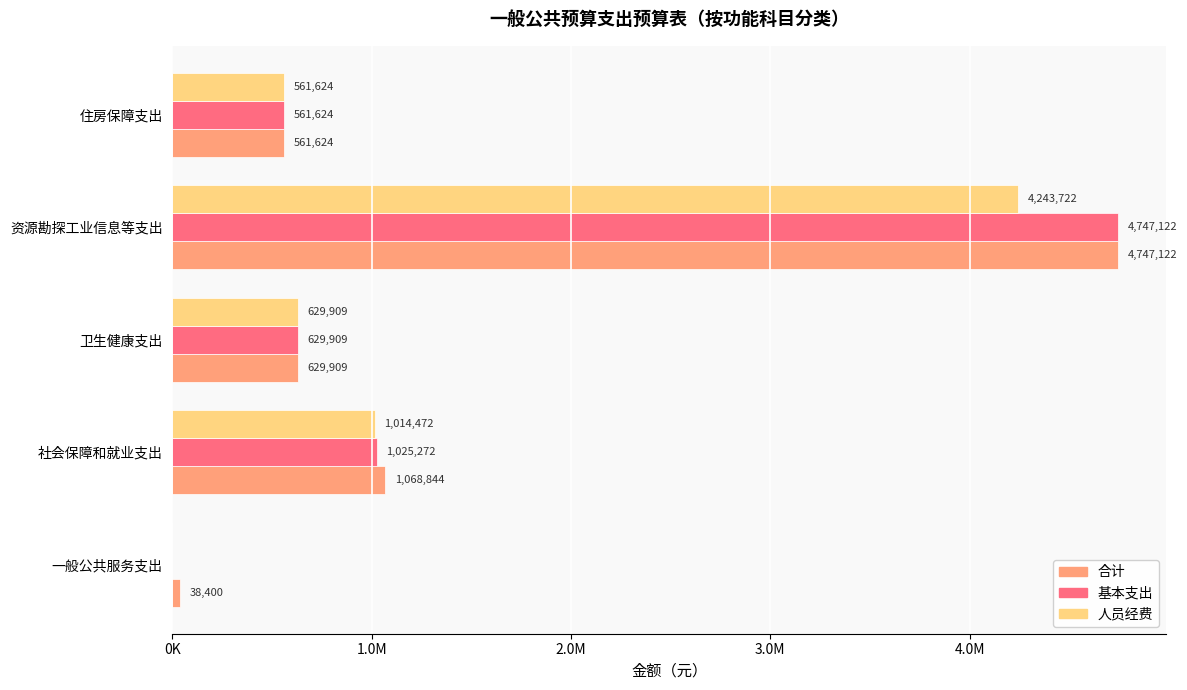

What is the difference between the second highest and second lowest values in the 人员经费 series?

452848.3